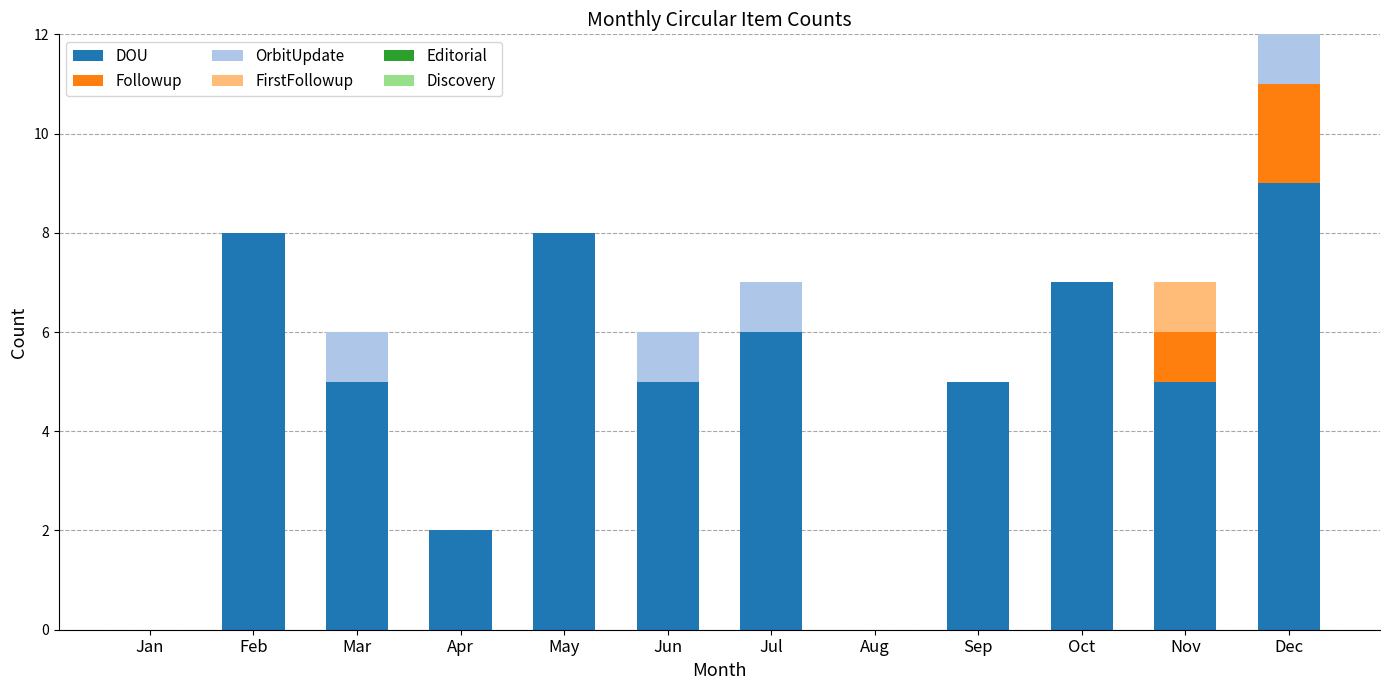

True or false: DOU has a value of 6 at Jul.

True